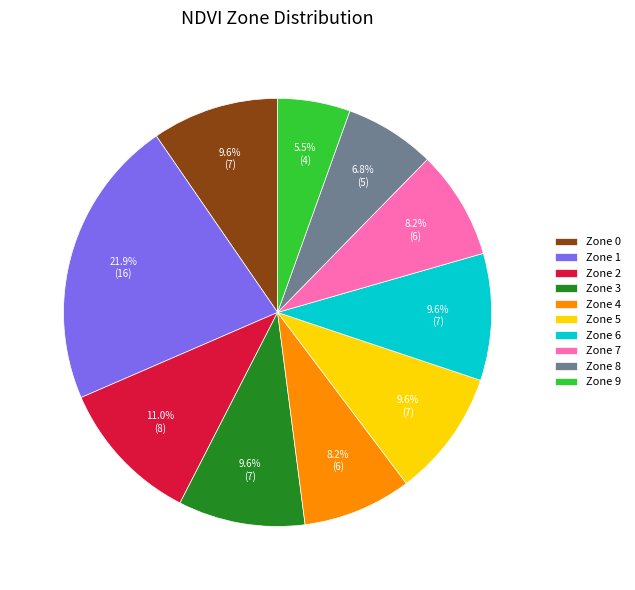

Which category has the biggest portion of the pie?

Zone 1